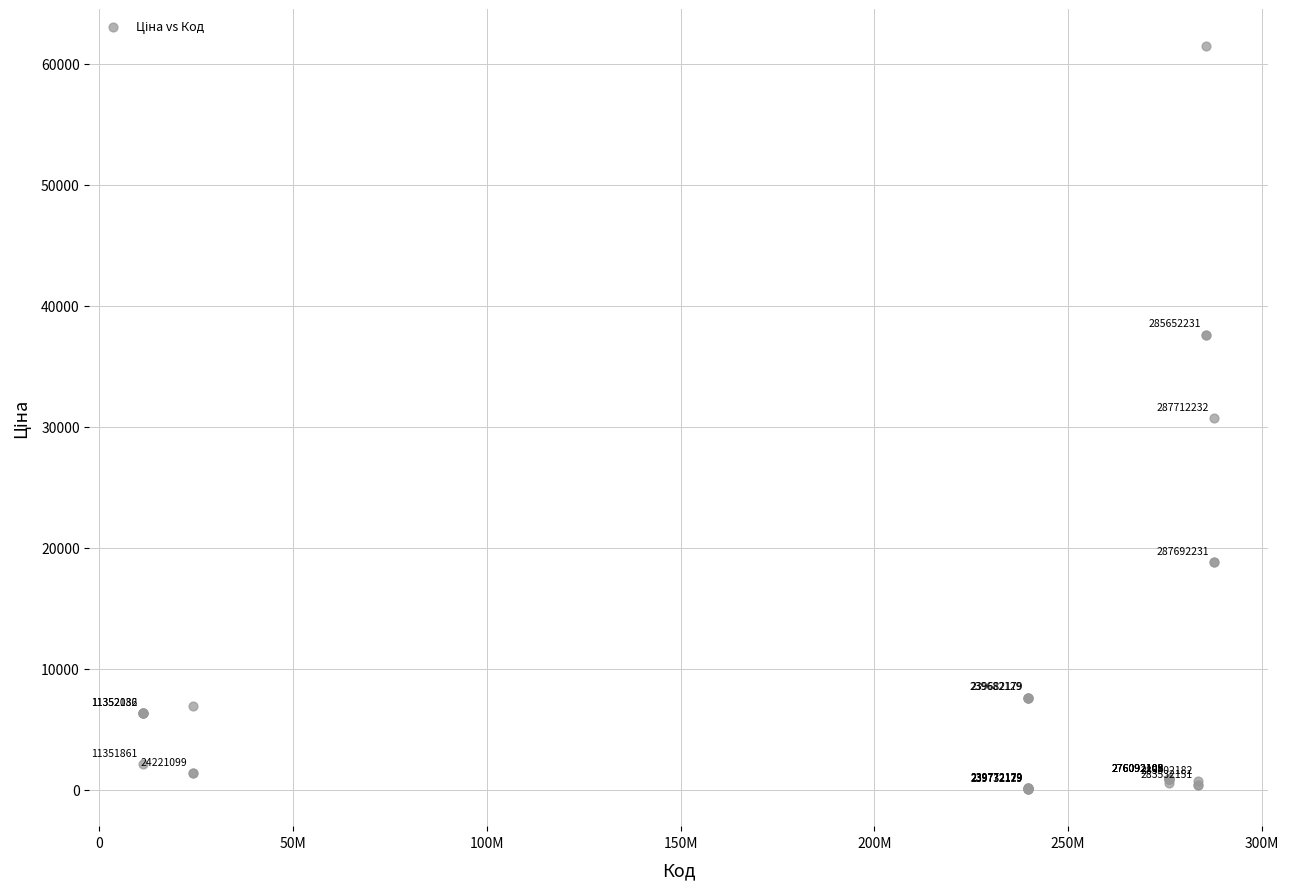

What Y value in the scatter plot is closest to 30745?

30717.1